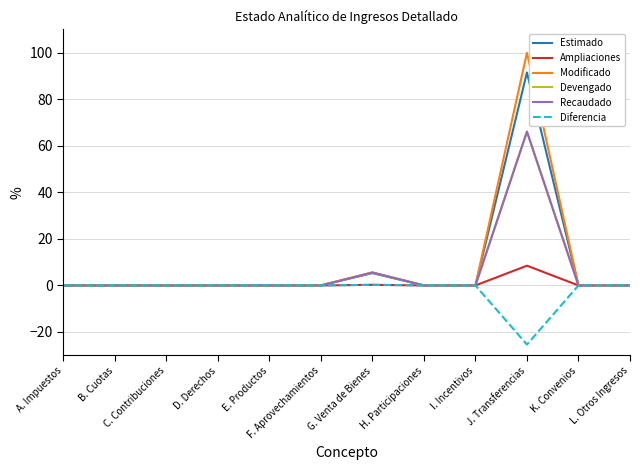

What is the label of the 6th point from the left?

F. Aprovechamientos